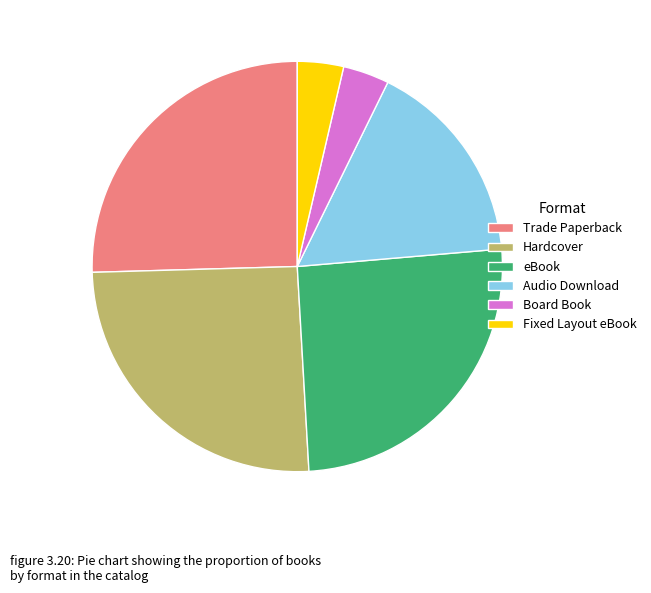

Is it true that Audio Download is 30% of the pie?

False